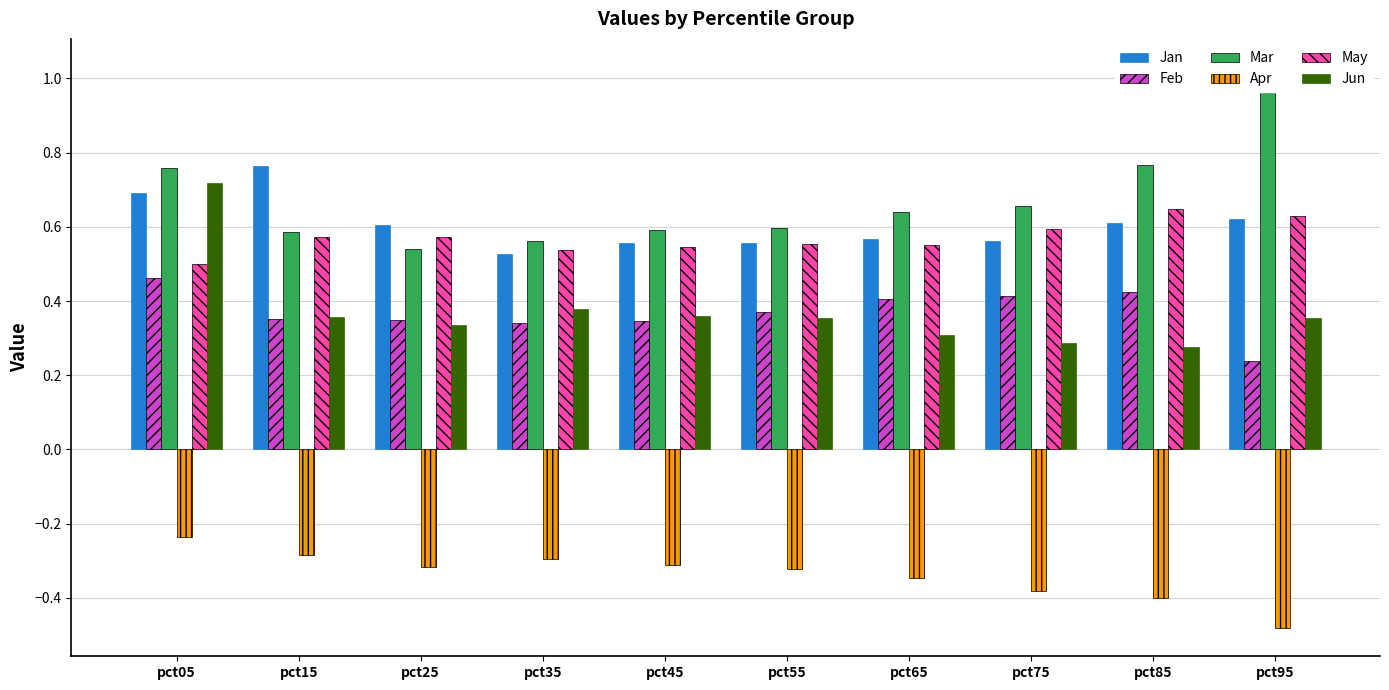

Which label corresponds to the largest value in the chart?

pct95